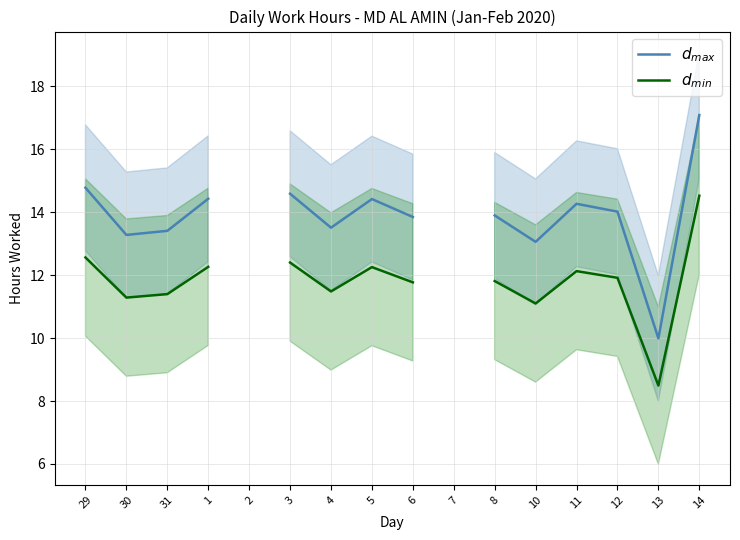

What is the lowest value of the $d_{max}$ series?

10.0